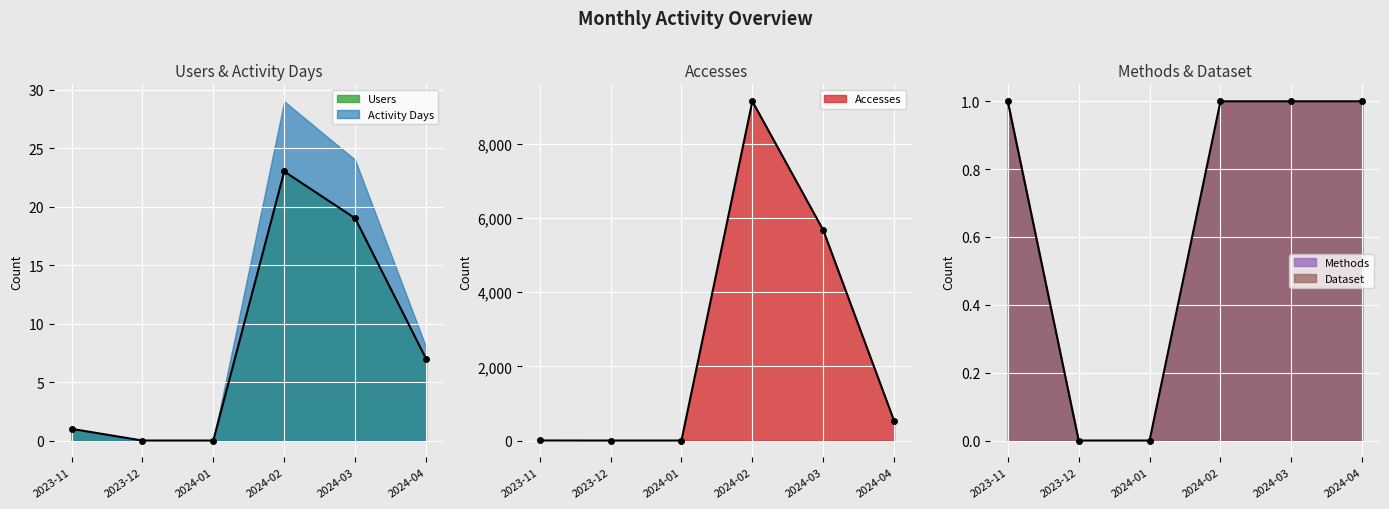

True or false: Accesses and Methods intersect in this chart.

False